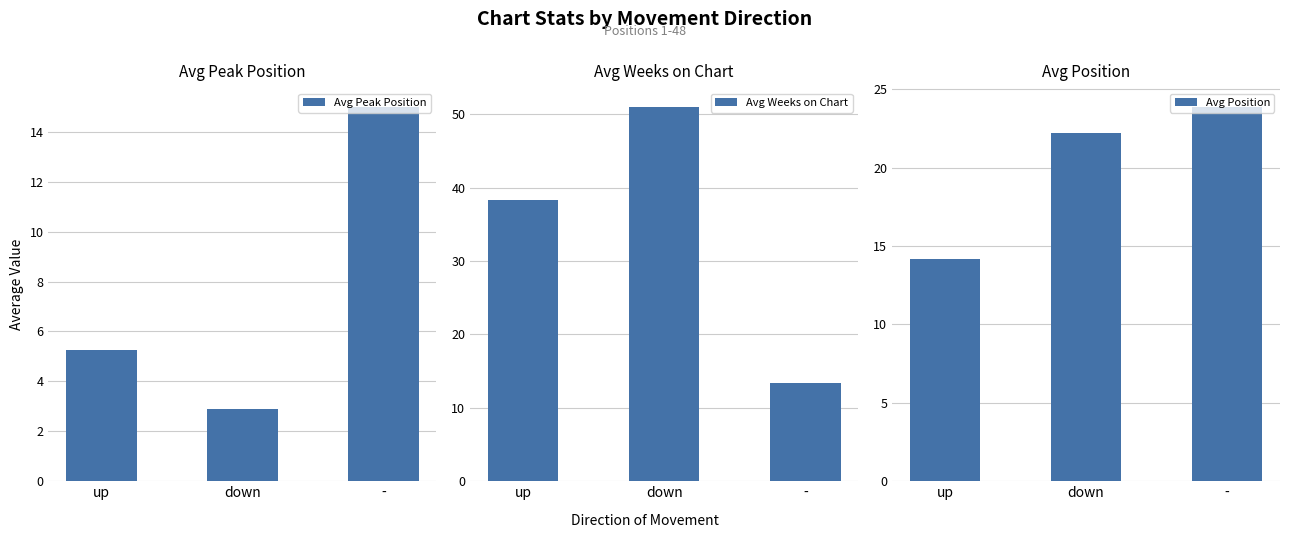

Which category has the highest value across all series?

down